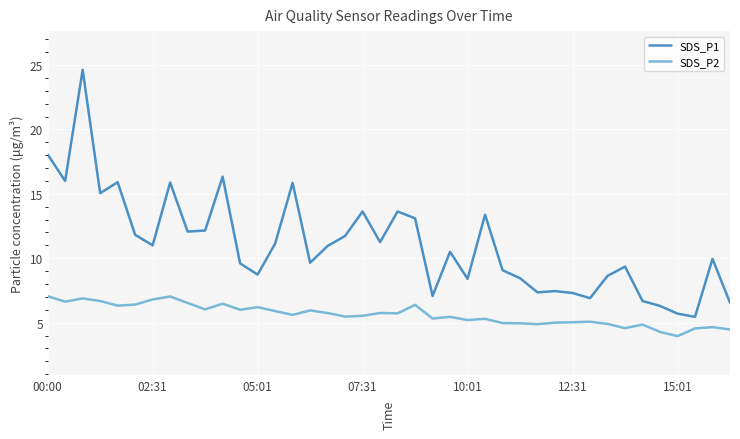

What is the minimum value for SDS_P1?

5.5